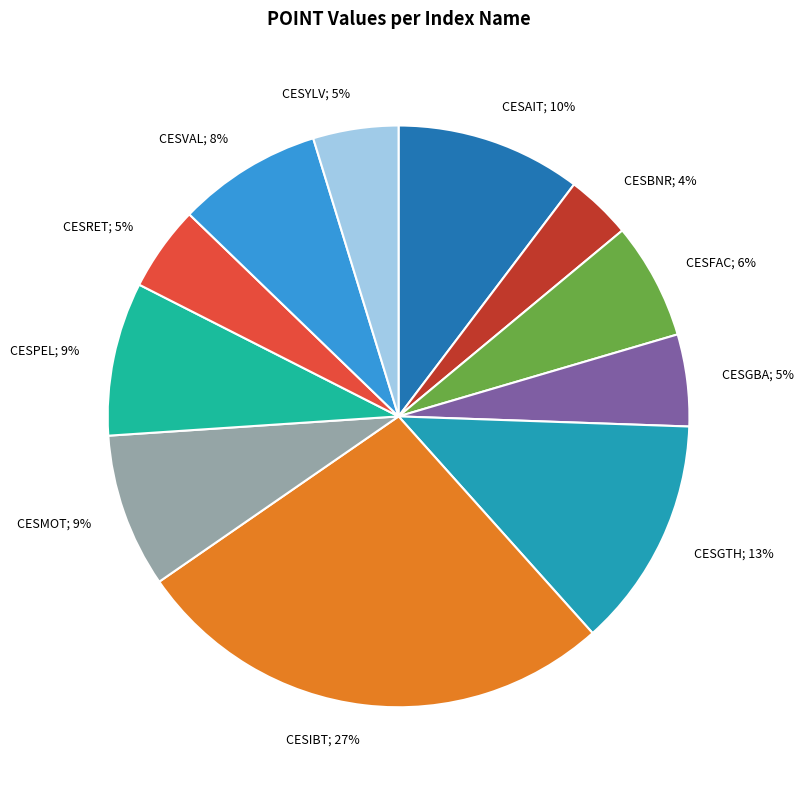

How many slices are in this pie chart?

11